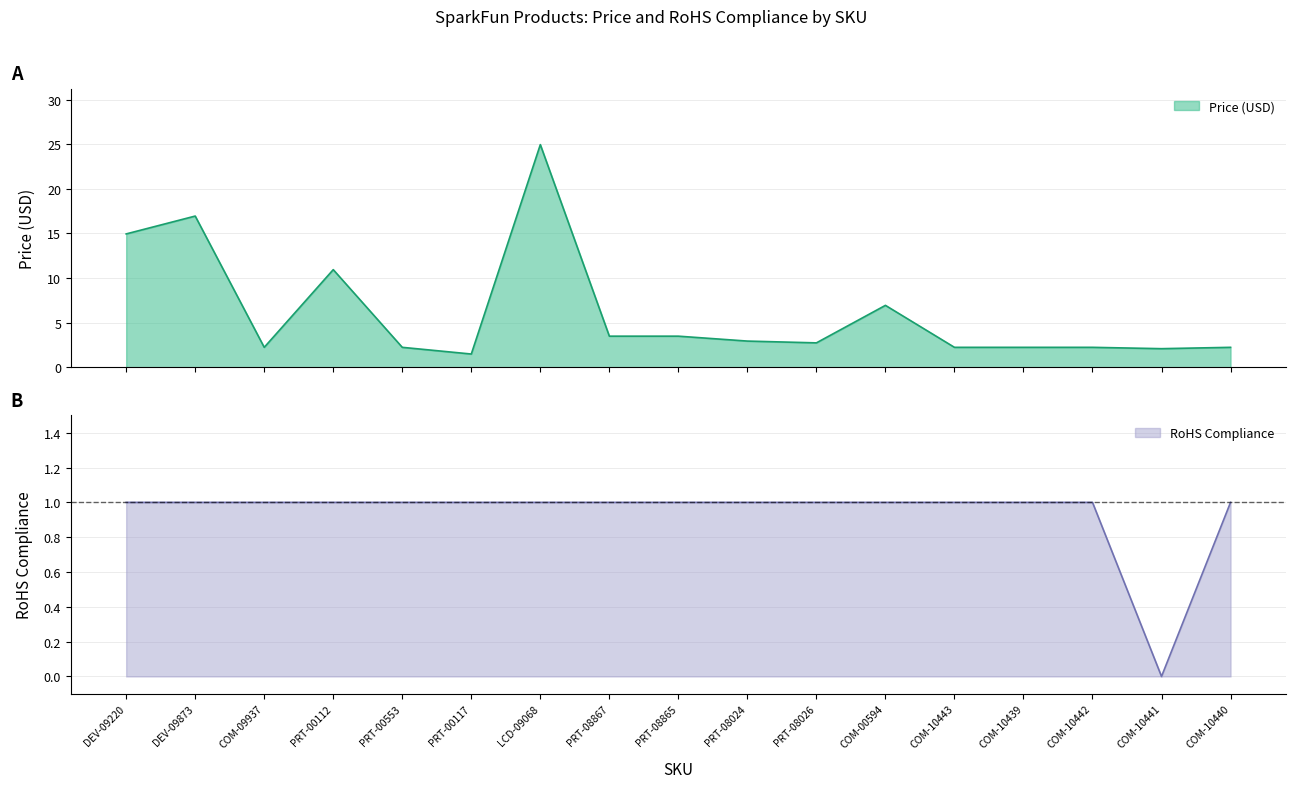

The Price (USD) series shows 3.5 at PRT-08867. True or false?

True